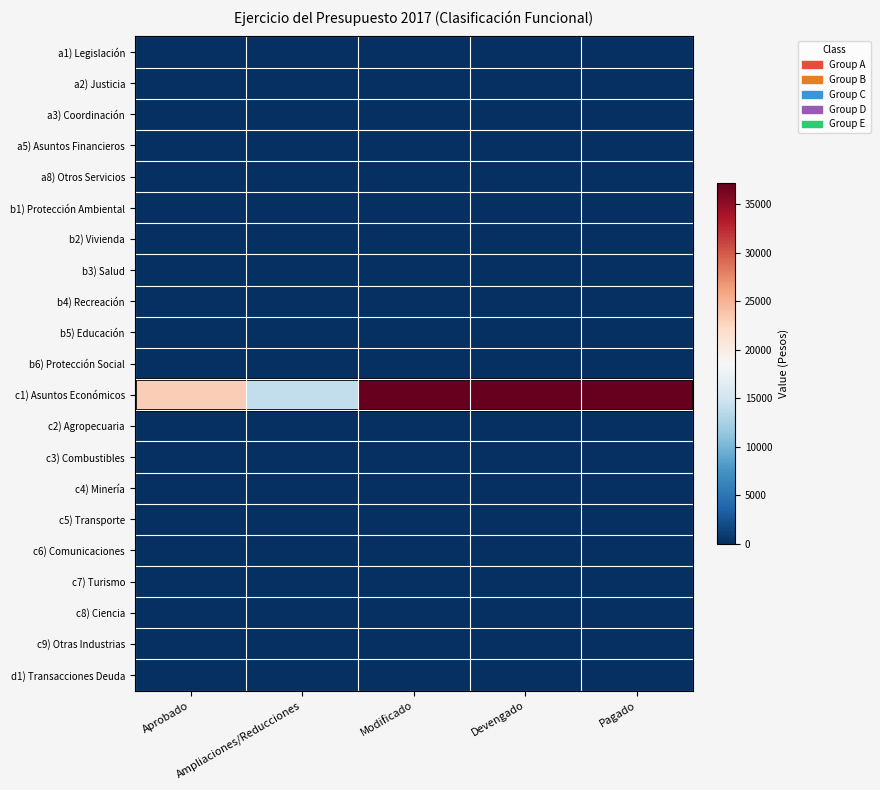

What is the maximum value shown in the chart?

37141